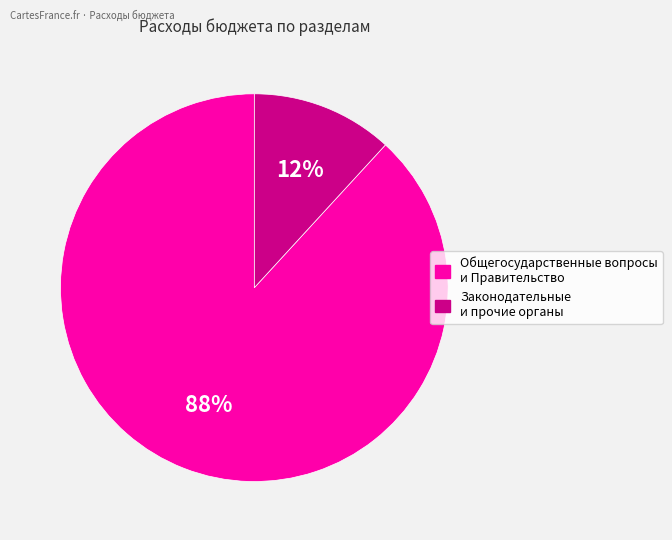

To the nearest percent, what is the average slice percentage?

50%